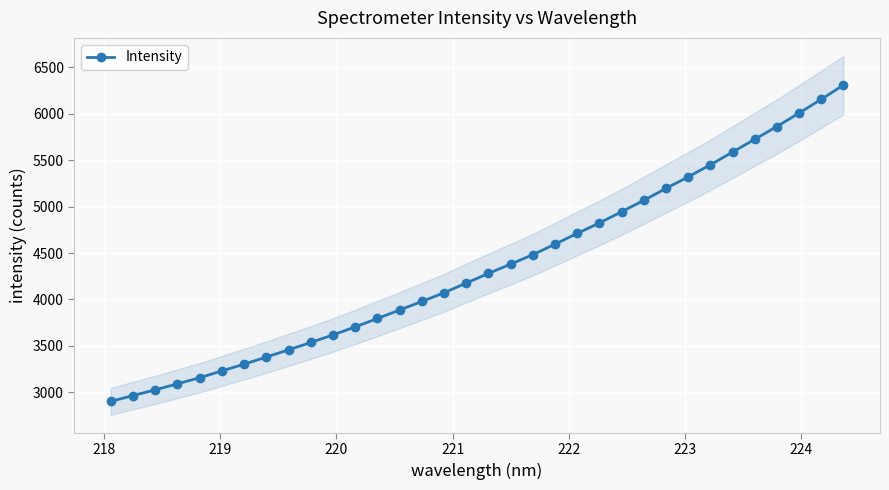

What is the value of the Intensity point at the 27th from the left?

5320.8